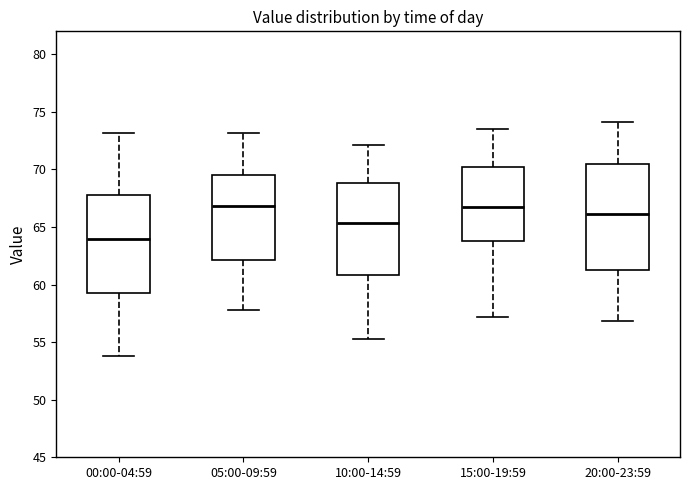

Reading left to right, transcribe this box plot: for each box, give where its median line is, the range the box spans, and where its two whiskers end, as read against the y-axis. The values are not printed on the chart, so give them approximately, as read against the axis.

00:00-04:59: median 64.0, box 59.0 to 68.0, whiskers 54.0 to 73.0
05:00-09:59: median 67.0, box 62.0 to 69.5, whiskers 58.0 to 73.0
10:00-14:59: median 65.5, box 61.0 to 69.0, whiskers 55.5 to 72.0
15:00-19:59: median 66.5, box 64.0 to 70.5, whiskers 57.0 to 73.5
20:00-23:59: median 66.0, box 61.5 to 70.5, whiskers 57.0 to 74.0